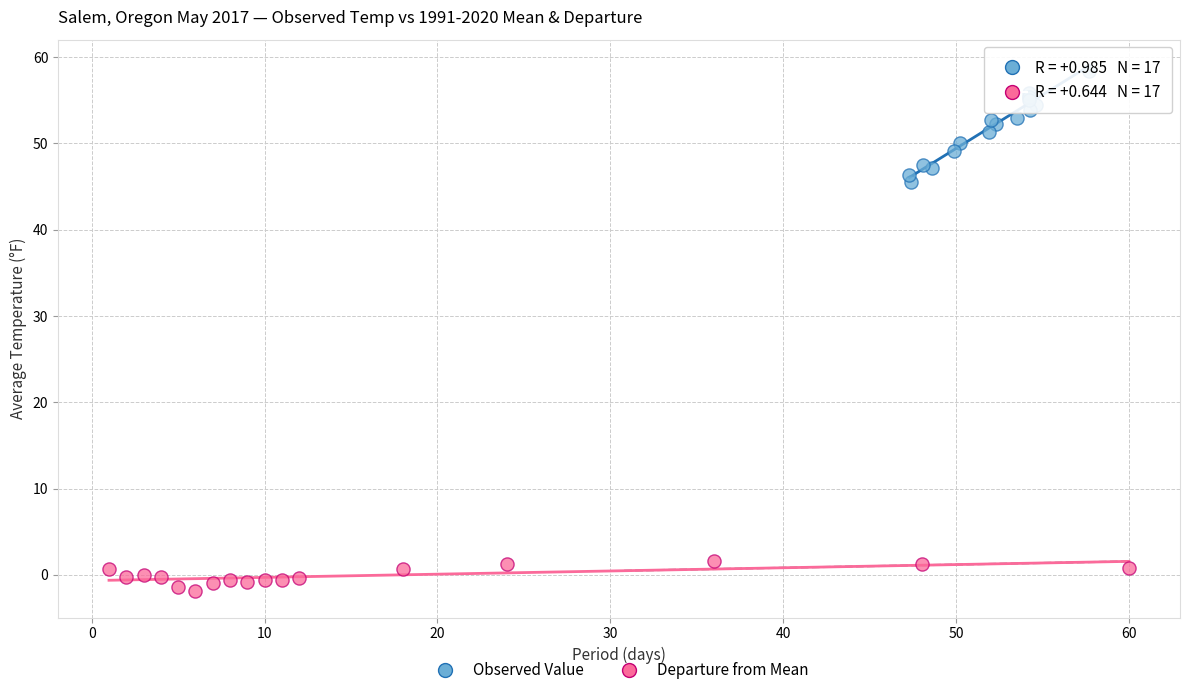

What are all the series names shown in the legend?

Observed Value, Departure from Mean